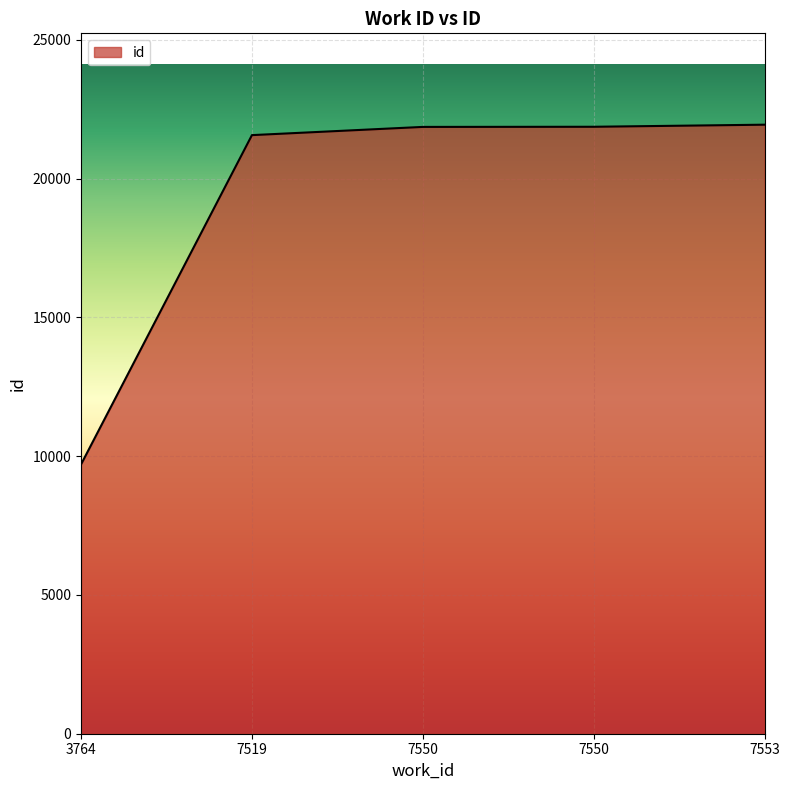

What is the ratio of the value at 7553 to the value at 3764?

2.3